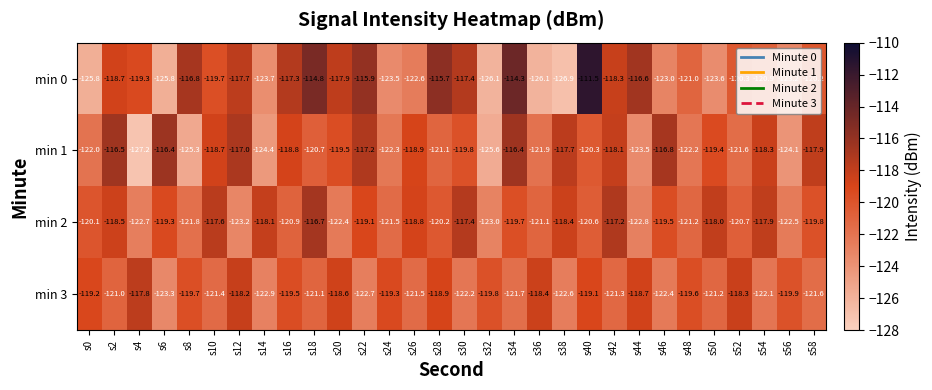

Which category has the lowest value across all series?

s4